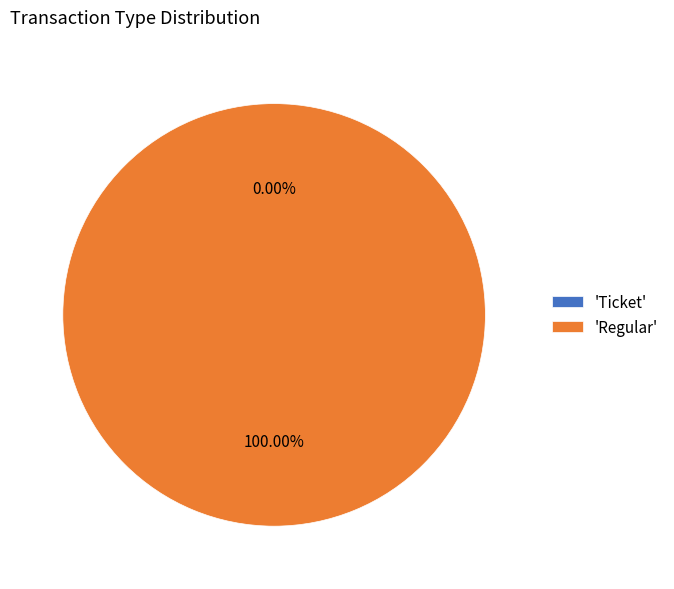

Count the number of slices in the pie.

2